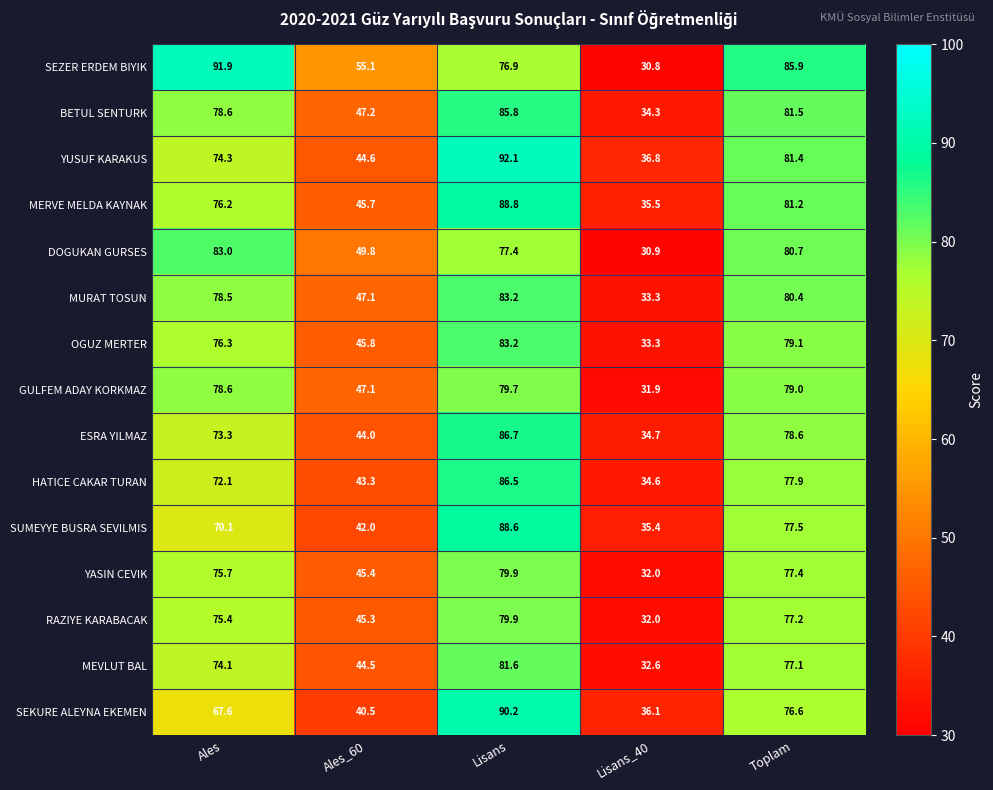

Which series has the largest total across all categories?

SEZER ERDEM BIYIK